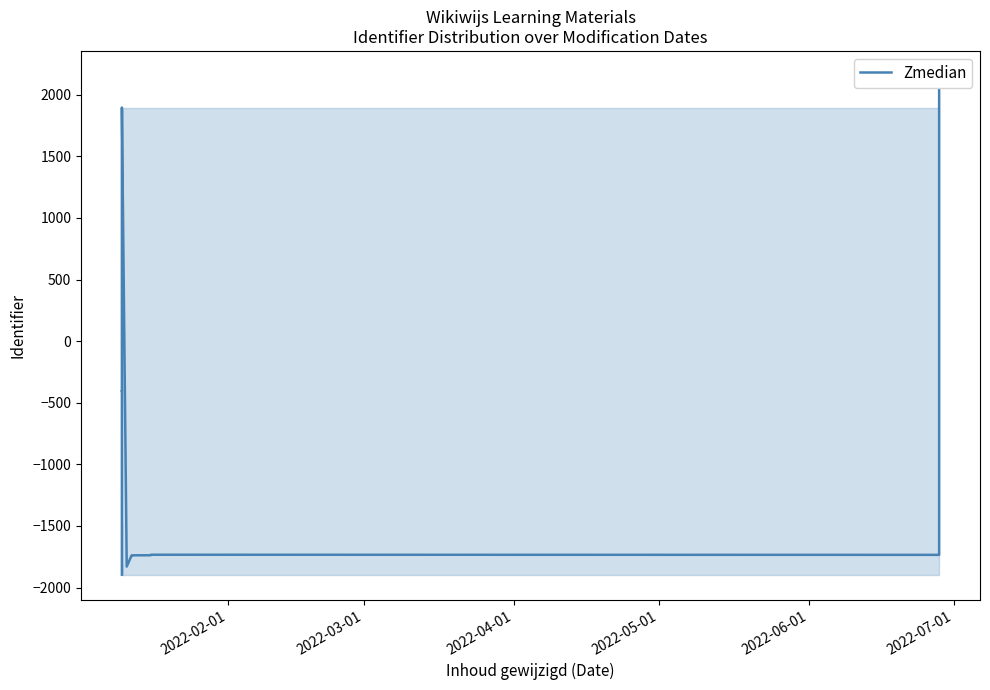

What is the difference between the maximum and minimum values?

4049